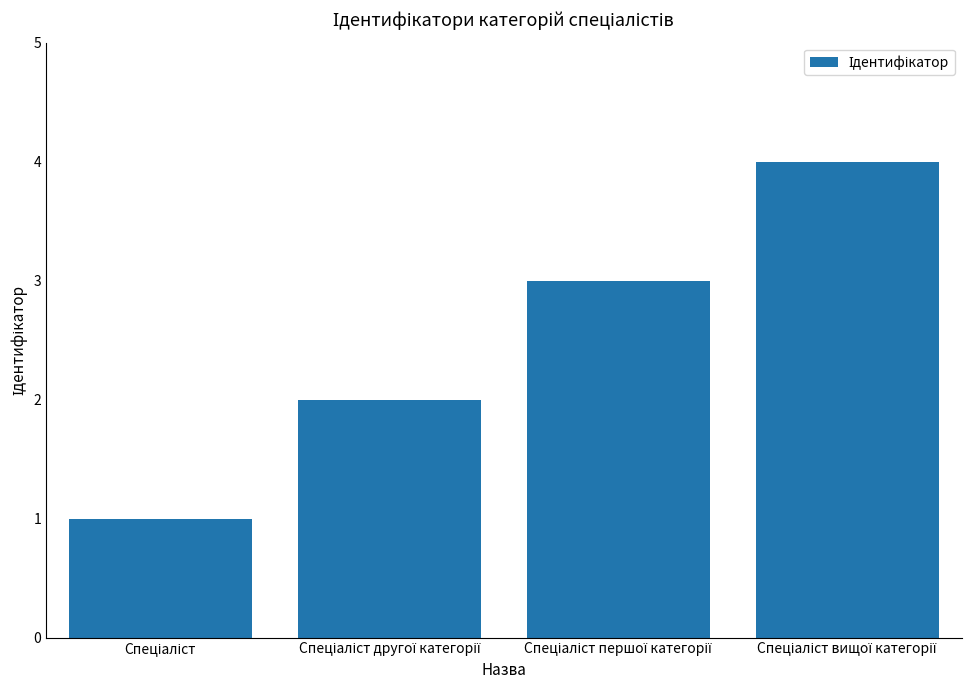

What is the maximum value shown in the chart?

4